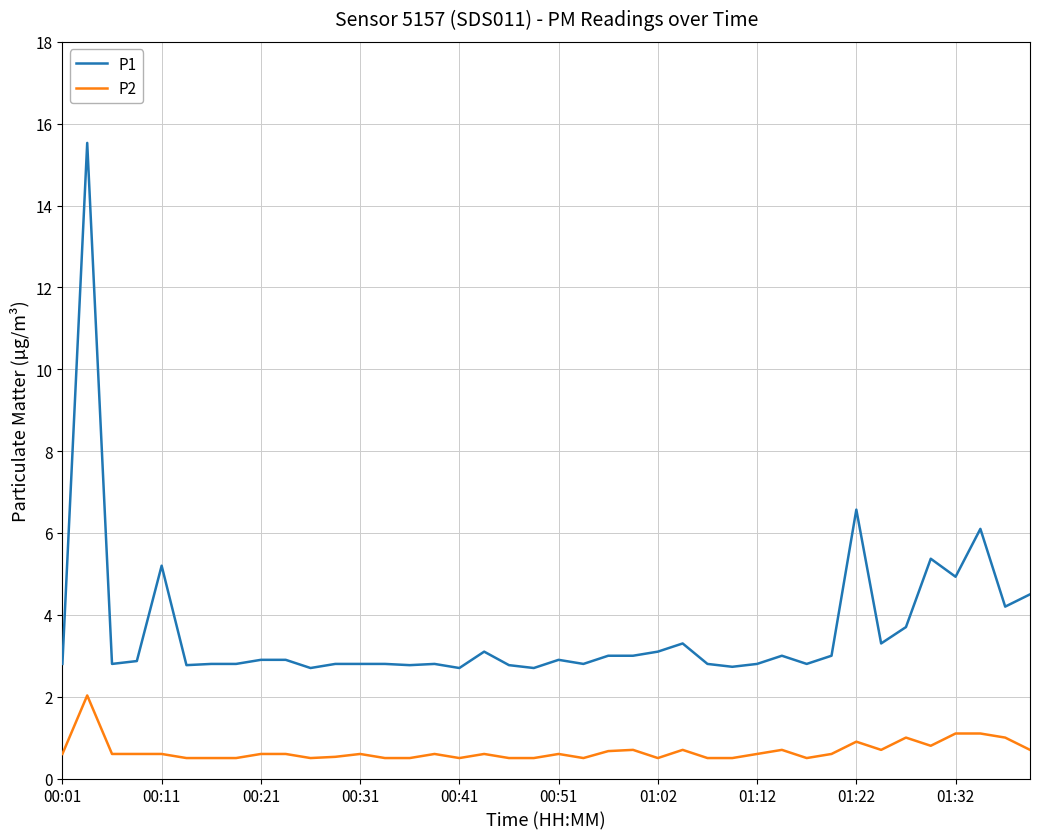

Rank the series by their maximum value, from lowest to highest.

P2, P1